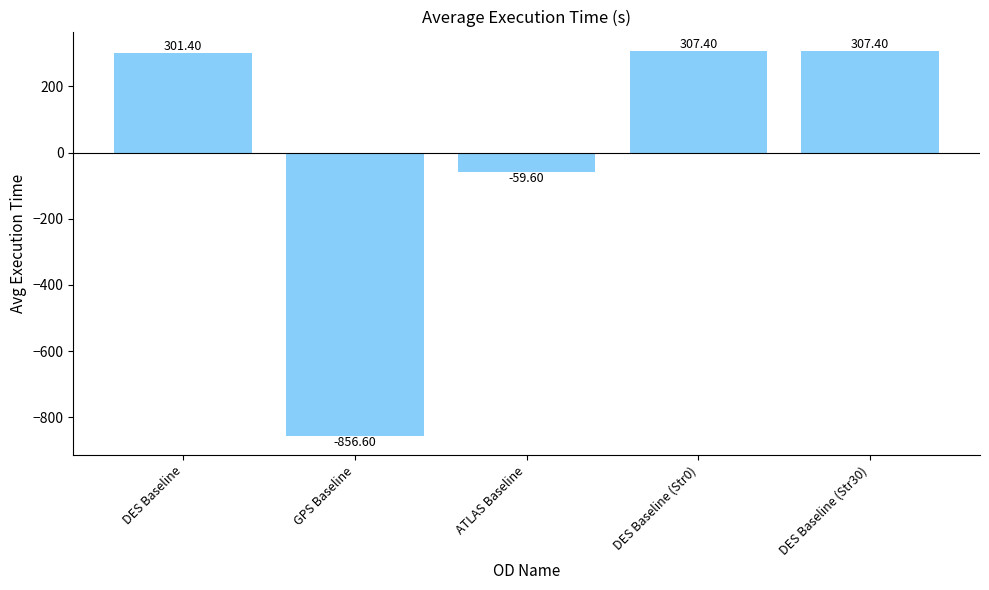

At which label is the value closest to -274?

ATLAS Baseline